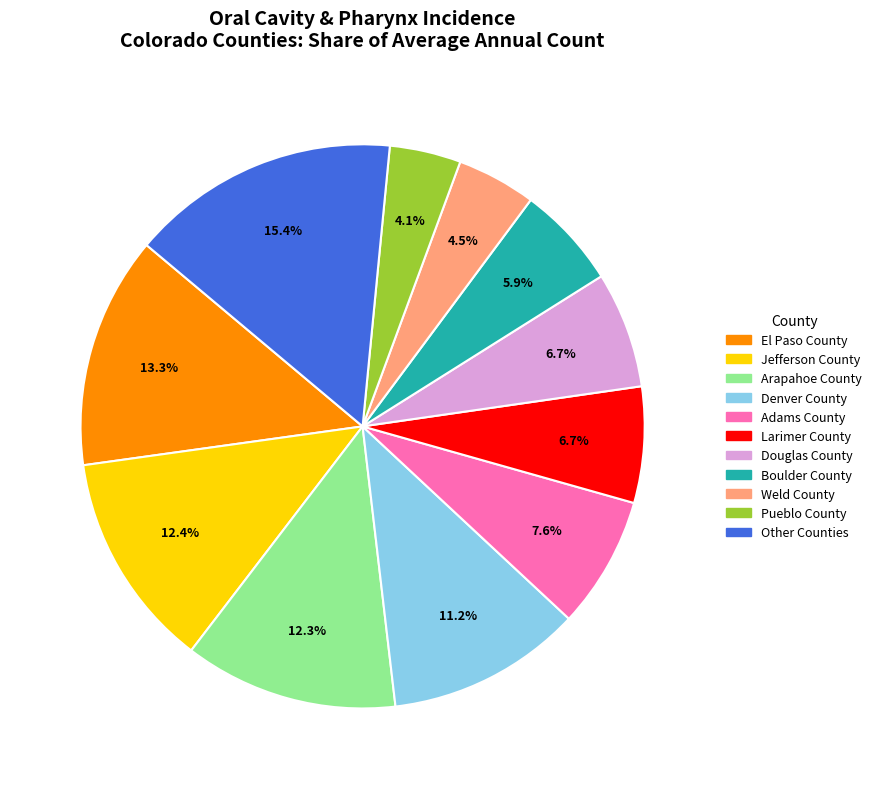

To the nearest percent, what is the difference between the largest and smallest slice percentages?

11%